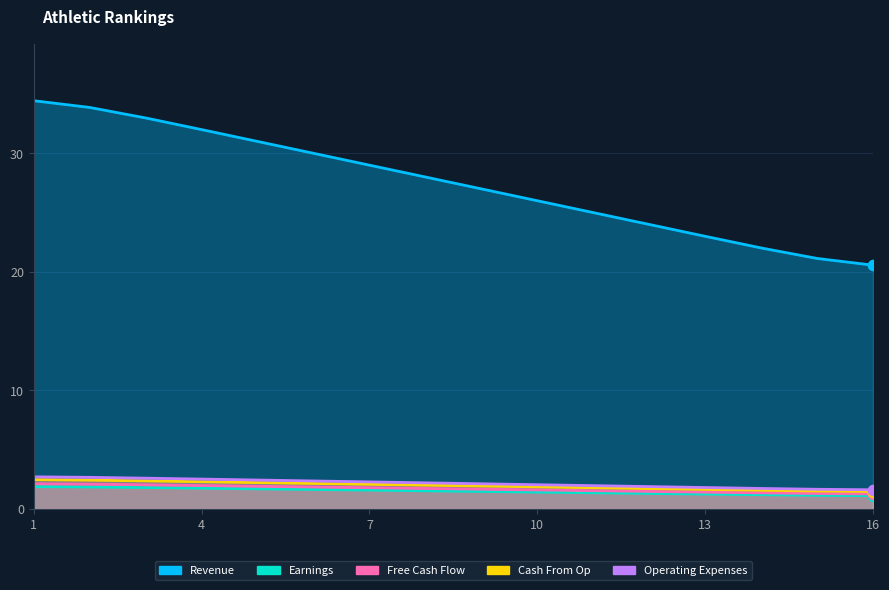

Which series contains the lowest Y value?

Free Cash Flow